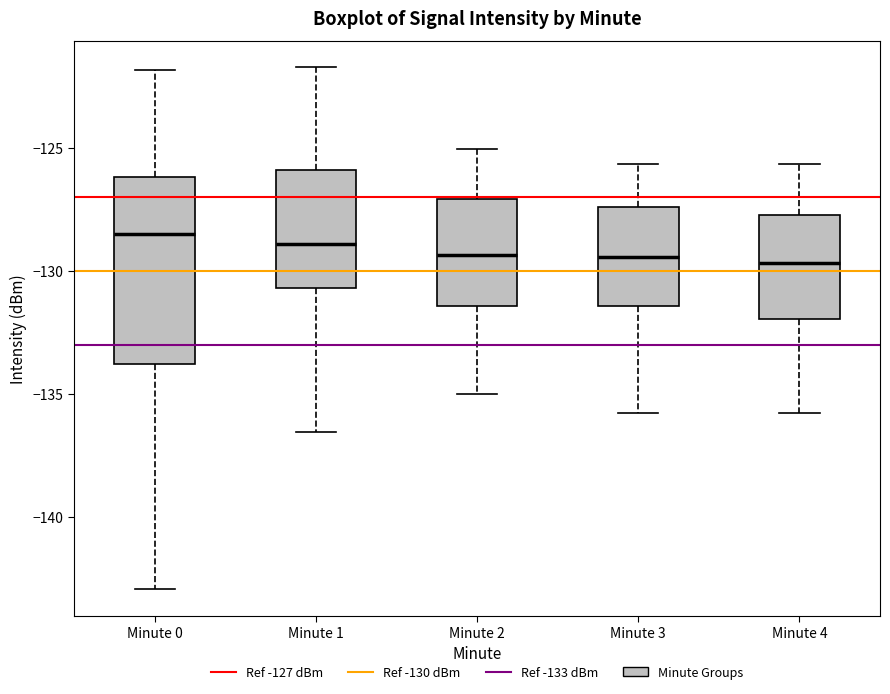

Reading left to right, transcribe this box plot: for each box, give where its median line is, the range the box spans, and where its two whiskers end, as read against the y-axis. The values are not printed on the chart, so give them approximately, as read against the axis.

Minute 0: median -128.5, box -134.0 to -126.0, whiskers -143.0 to -122.0
Minute 1: median -129.0, box -130.5 to -126.0, whiskers -136.5 to -121.5
Minute 2: median -129.5, box -131.5 to -127.0, whiskers -135.0 to -125.0
Minute 3: median -129.5, box -131.5 to -127.5, whiskers -136.0 to -125.5
Minute 4: median -129.5, box -132.0 to -127.5, whiskers -136.0 to -125.5